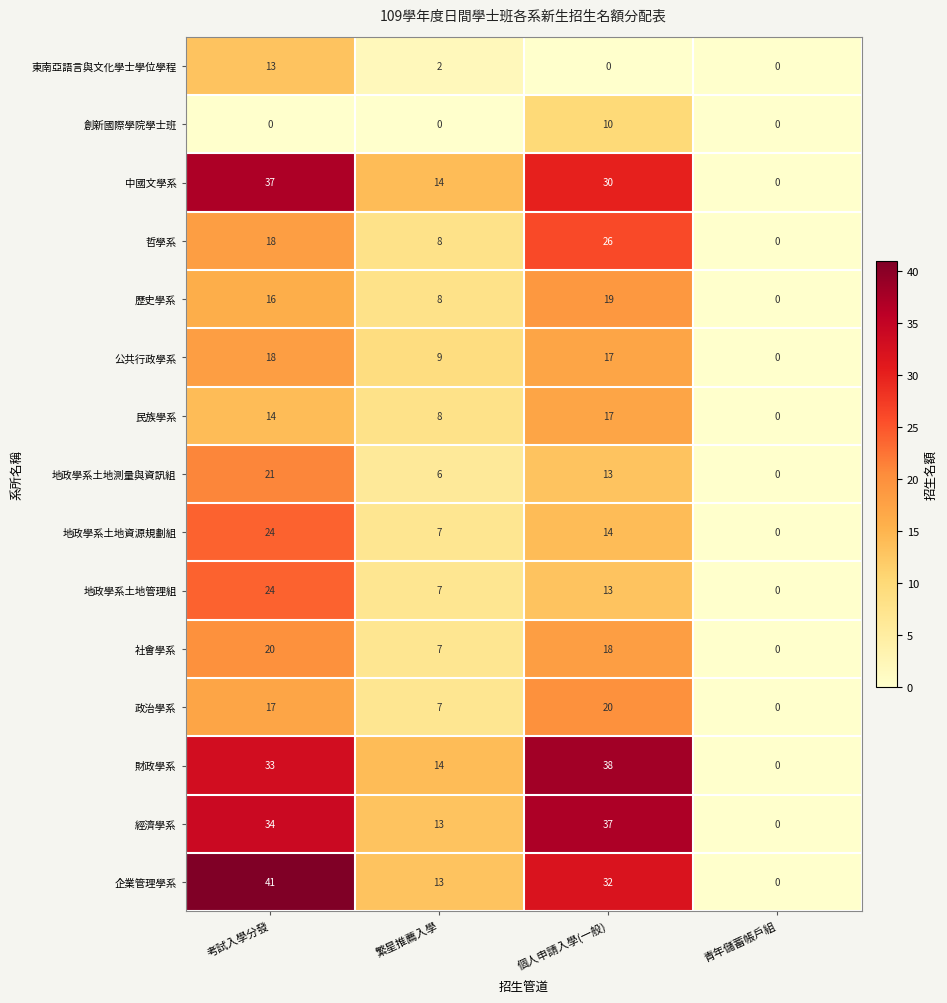

At which category is the sum across all series the highest?

考試入學分發